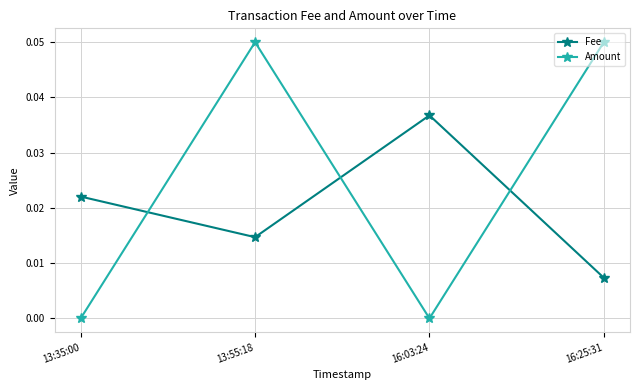

Where is the first local minimum for Amount?

16:03:24